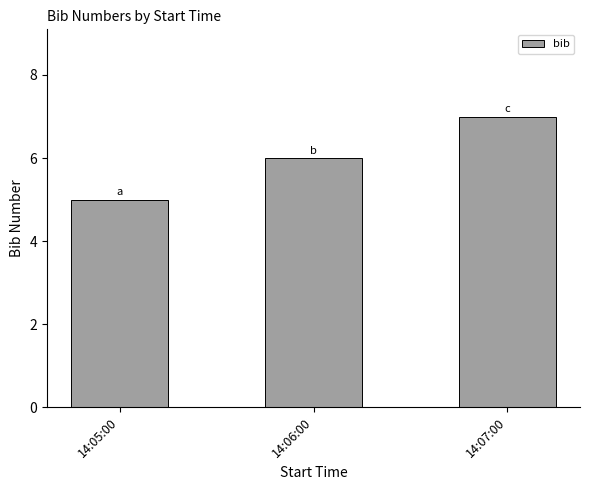

What is the sum of all values?

18